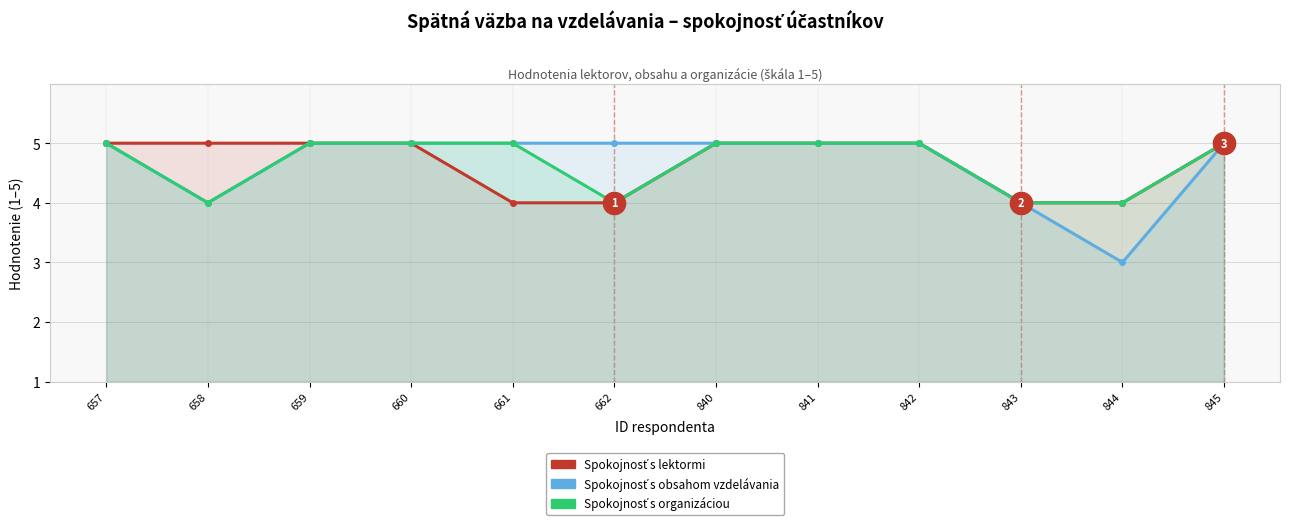

Reading left to right, list all the values displayed in this chart.

Spokojnosť s lektormi: 5	5	5	5	4	4	5	5	5	4	4	5
Spokojnosť s obsahom vzdelávania: 5	4	5	5	5	5	5	5	5	4	3	5
Spokojnosť s organizáciou: 5	4	5	5	5	4	5	5	5	4	4	5